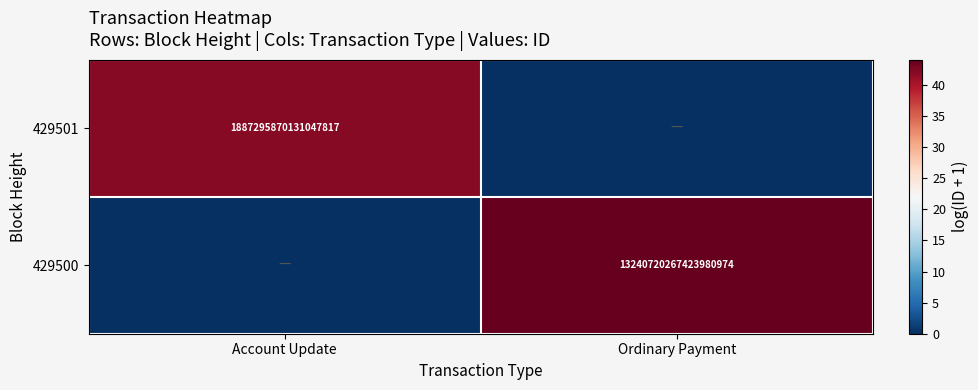

True or false: 429501 has a value of 1887295870131047936 at Account Update.

True